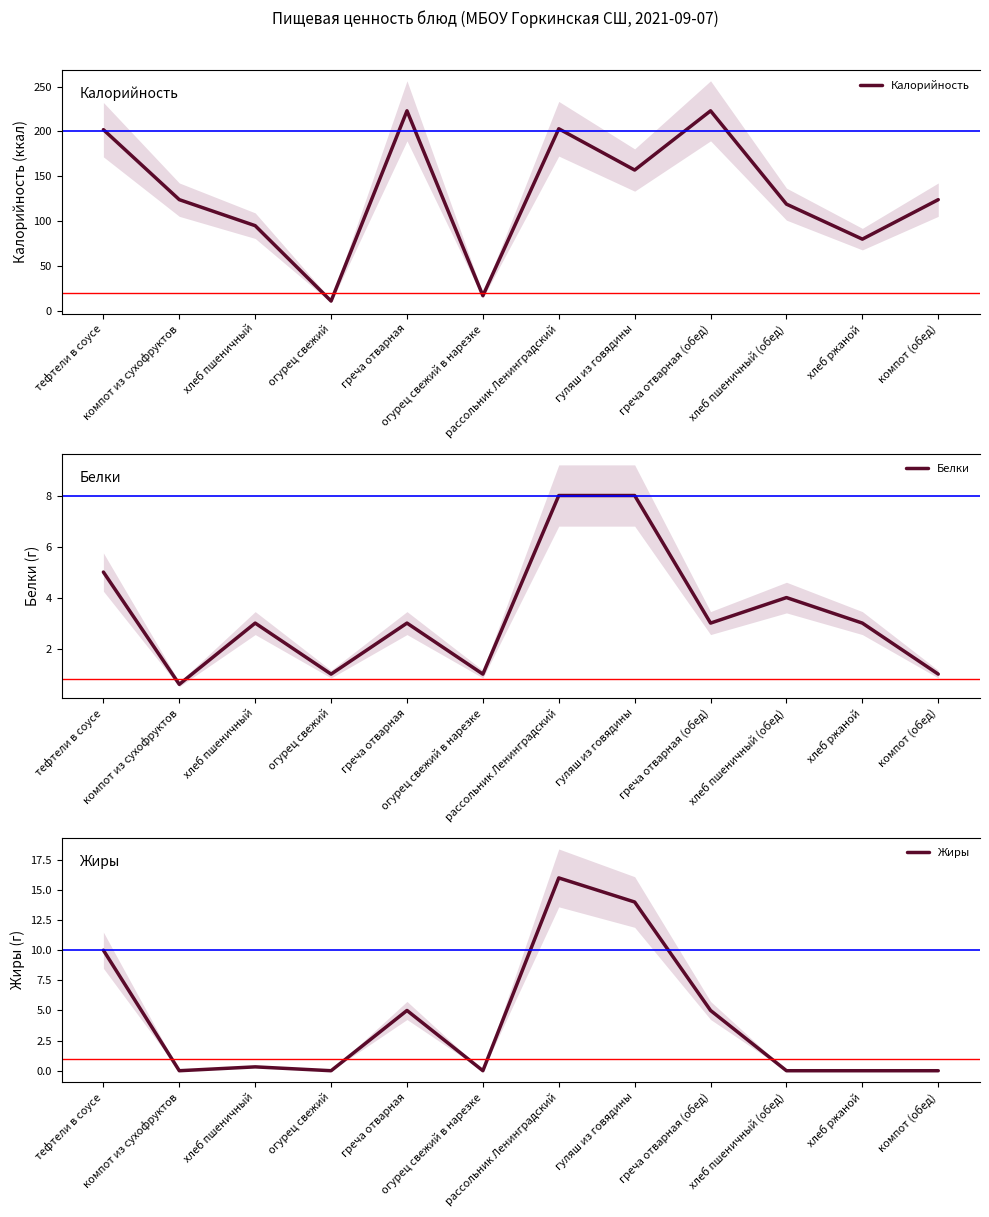

What is the total value across all series at тефтели в соусе?

217.0